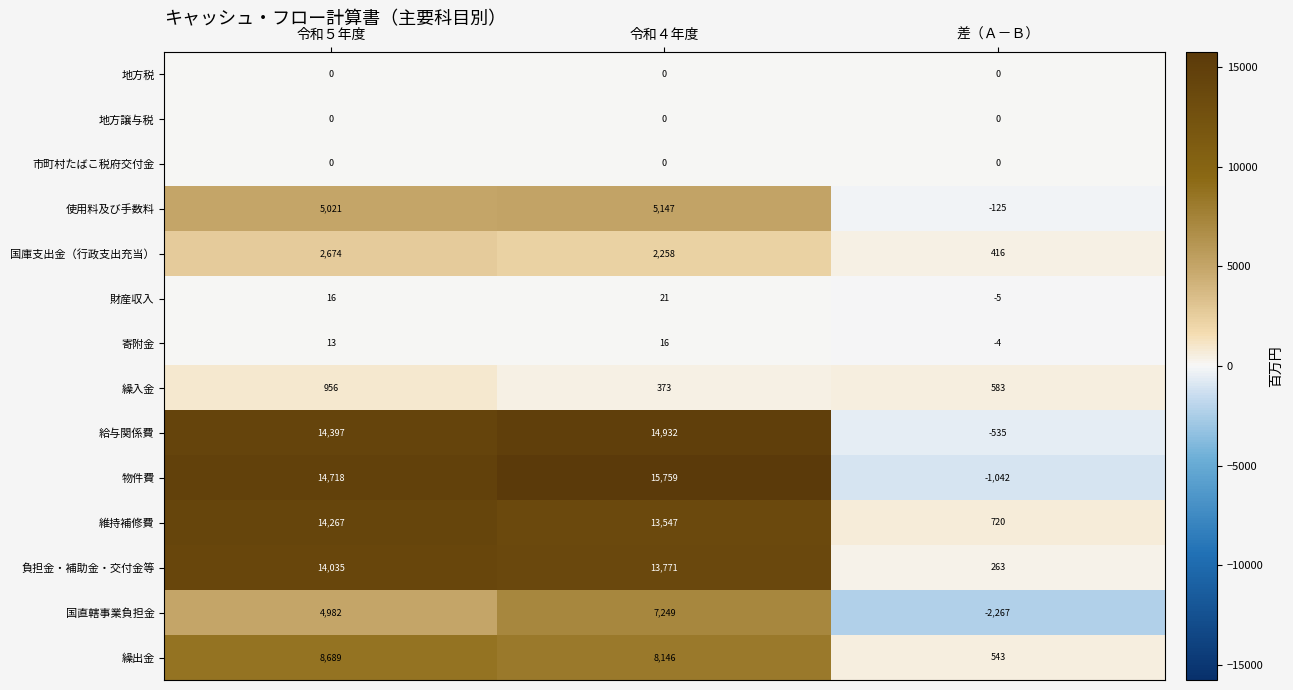

What is the total value across all series at 令和５年度?

79768